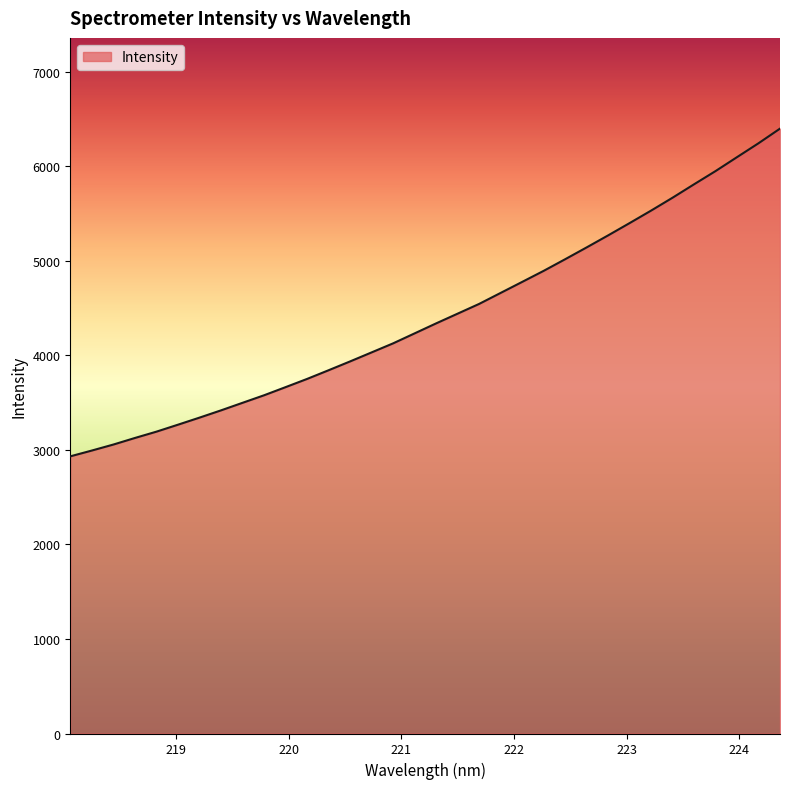

What is the maximum value shown in the chart?

6398.2